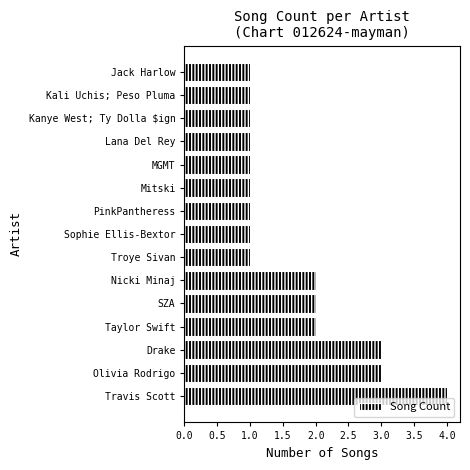

True or false: the data shows 1 at Lana Del Rey.

True